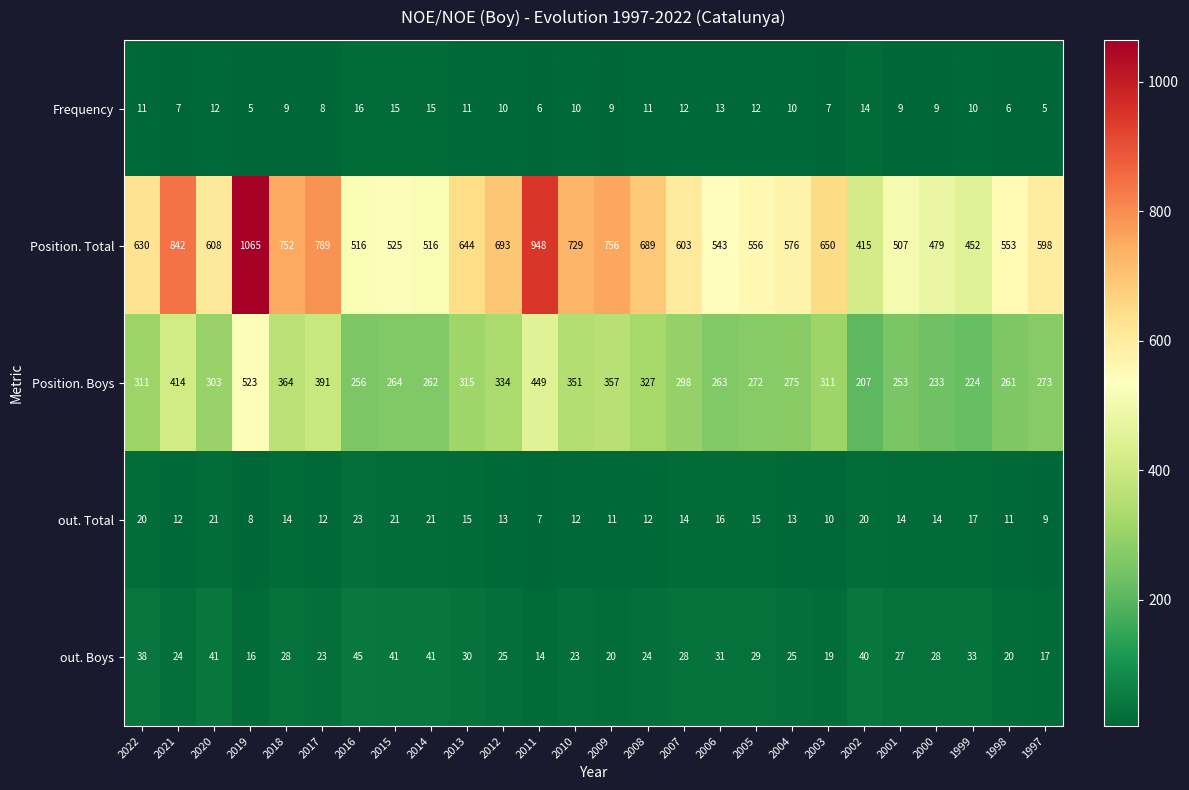

What is the difference between the highest and lowest values at 1998?

547